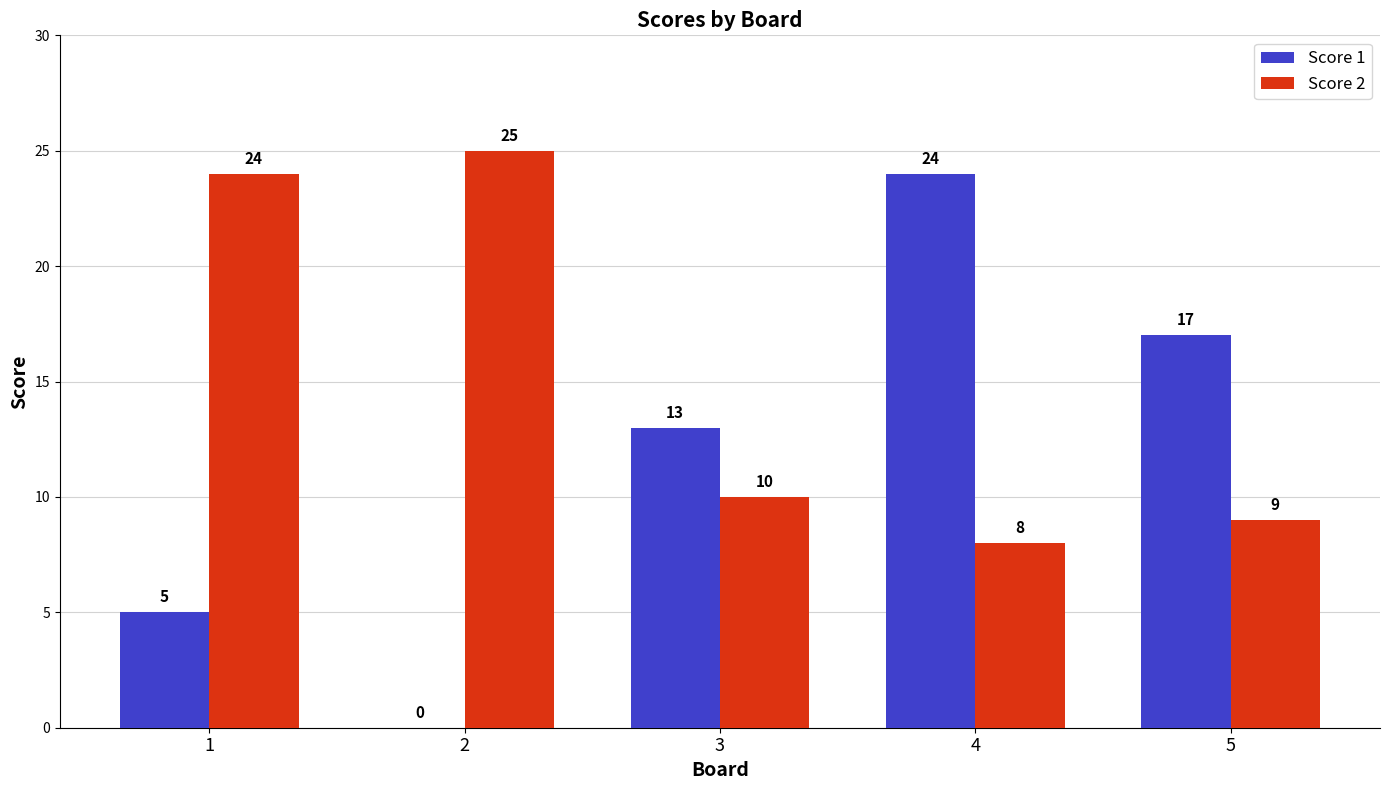

Are the bars horizontal?

No